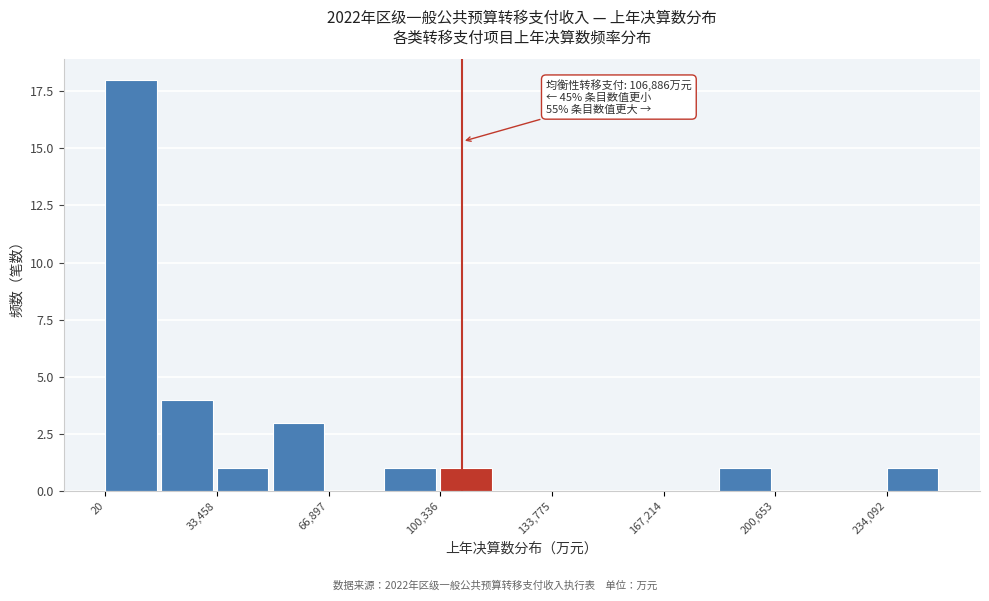

Read against the x-axis, roughly where is the centre of the tallest bar?

10000